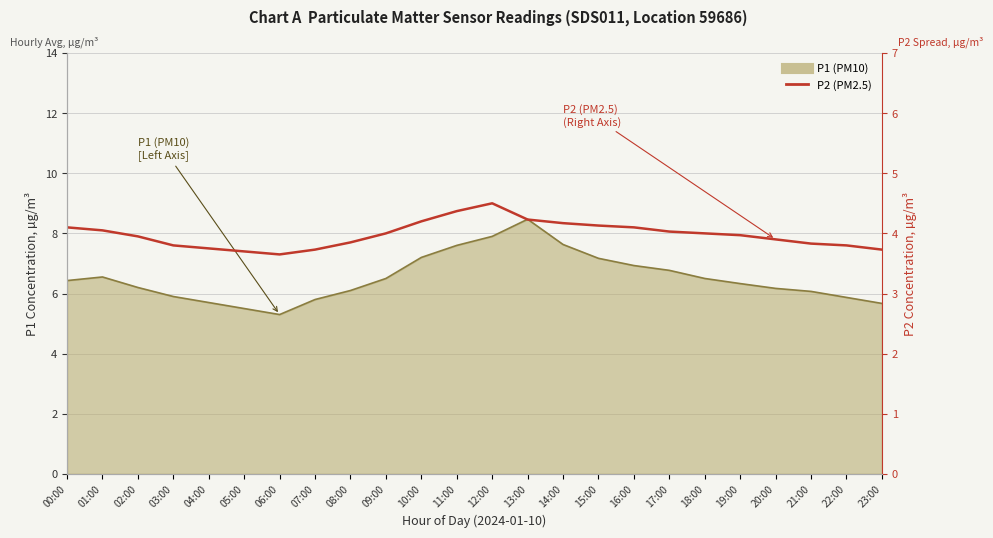

Where is the data nearest to the value 4?

09:00